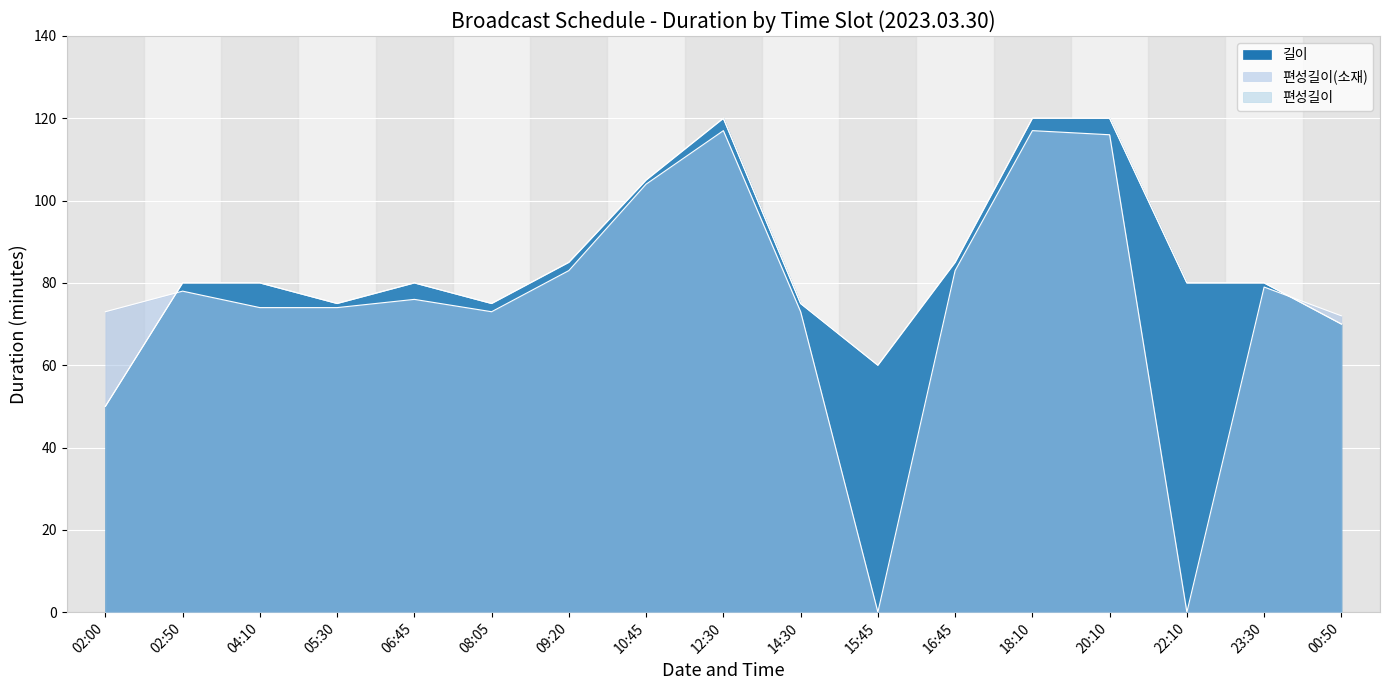

Reading left to right, list all the values displayed in this chart.

길이: 02:00=50	02:50=80	04:10=80	05:30=75	06:45=80	08:05=75	09:20=85	10:45=105	12:30=120	14:30=75	15:45=60	16:45=85	18:10=120	20:10=120	22:10=80	23:30=80	00:50=70
편성길이(소재): 02:00=73	02:50=78	04:10=74	05:30=74	06:45=76	08:05=73	09:20=83	10:45=104	12:30=117	14:30=73	15:45=0	16:45=83	18:10=117	20:10=116	22:10=0	23:30=79	00:50=72
편성길이: 02:00=50	02:50=80	04:10=80	05:30=75	06:45=80	08:05=75	09:20=85	10:45=105	12:30=120	14:30=75	15:45=60	16:45=85	18:10=120	20:10=120	22:10=80	23:30=80	00:50=70